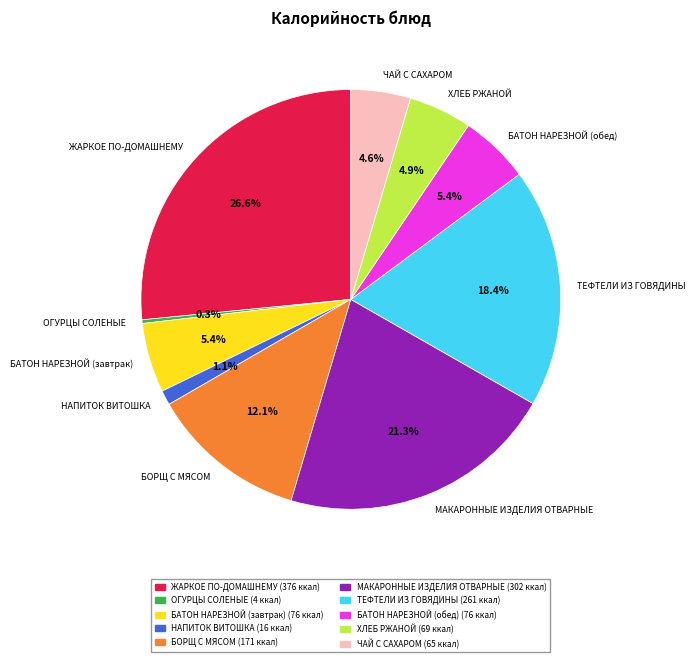

Is there any slice that represents more than half of the pie?

No